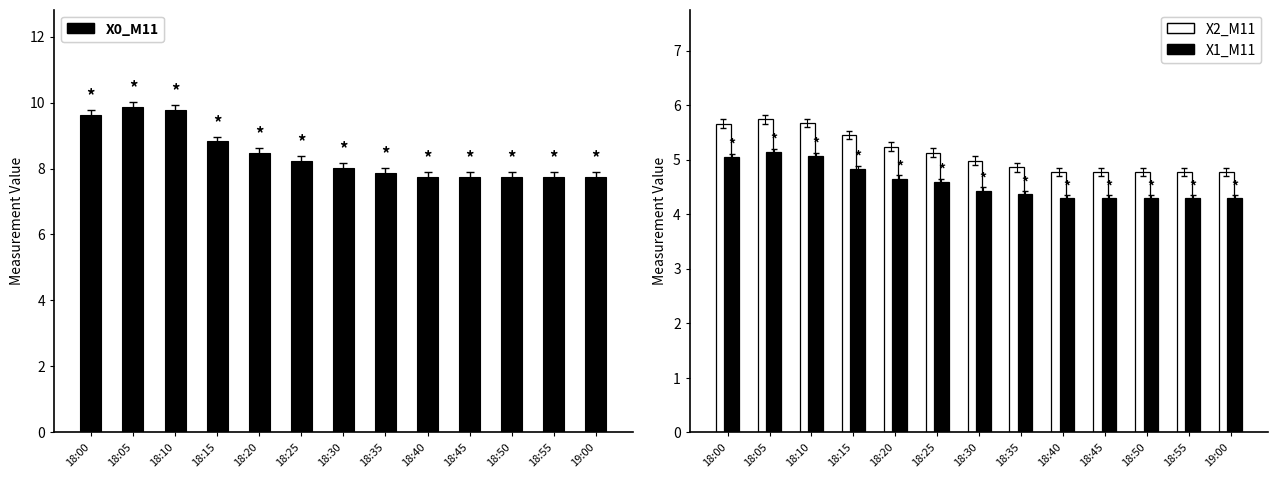

The X2_M11 series shows 4.8 at 18:55. True or false?

True